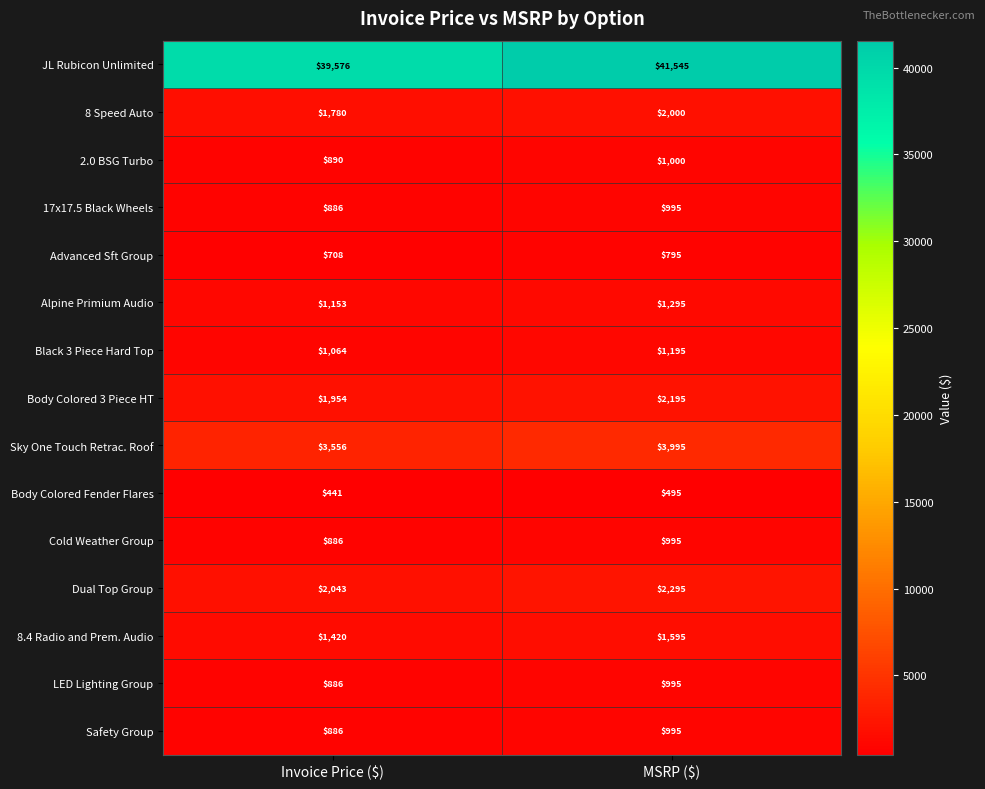

What is the difference between the highest and lowest values at Invoice Price ($)?

39135